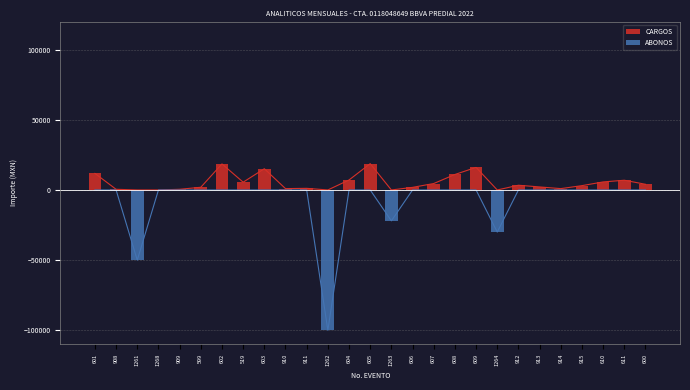

What is the greatest value displayed?

18749.0